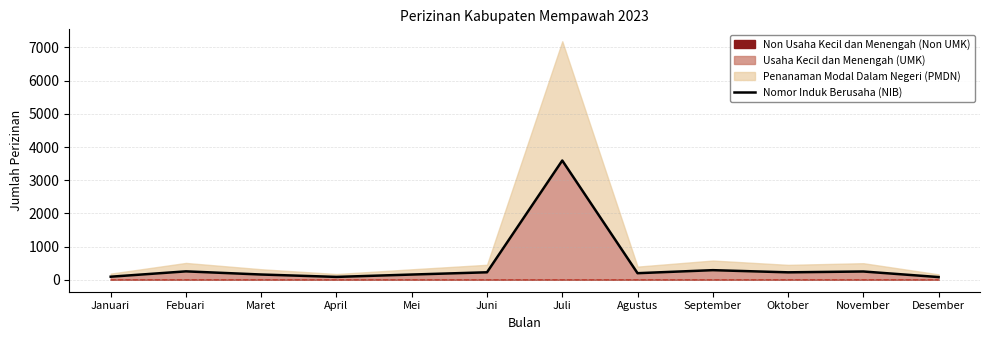

What is the difference between the maximum and minimum values?

3511